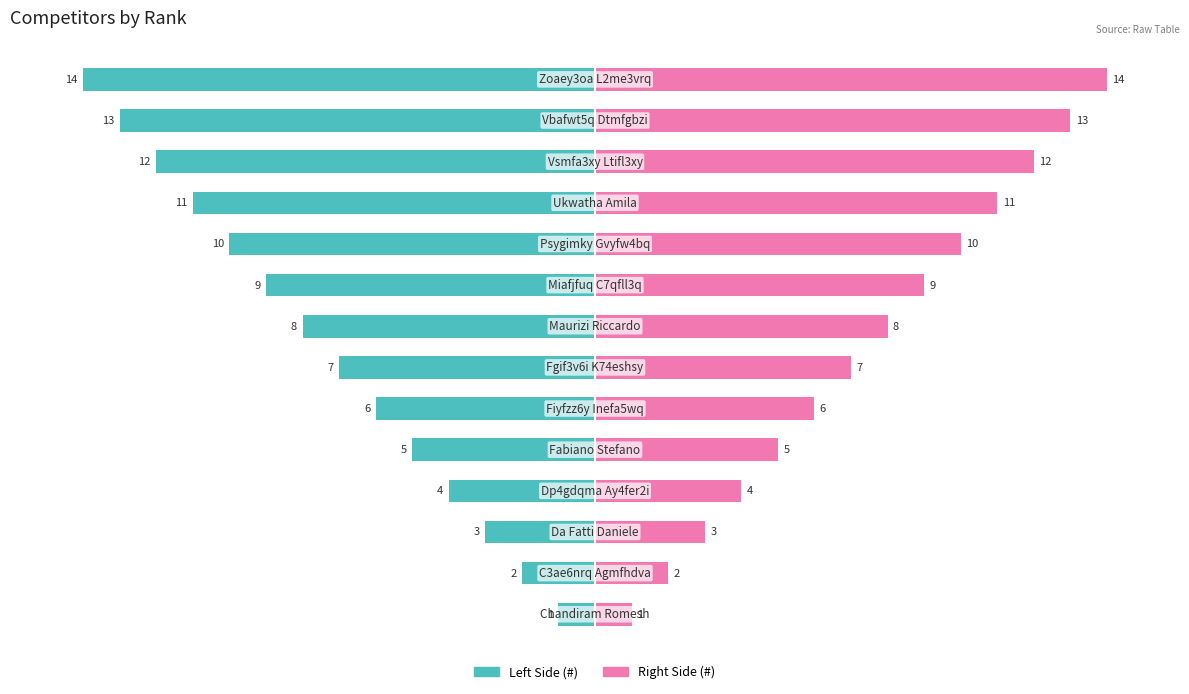

What are all the series names shown in the legend?

Left Side (#), Right Side (#)